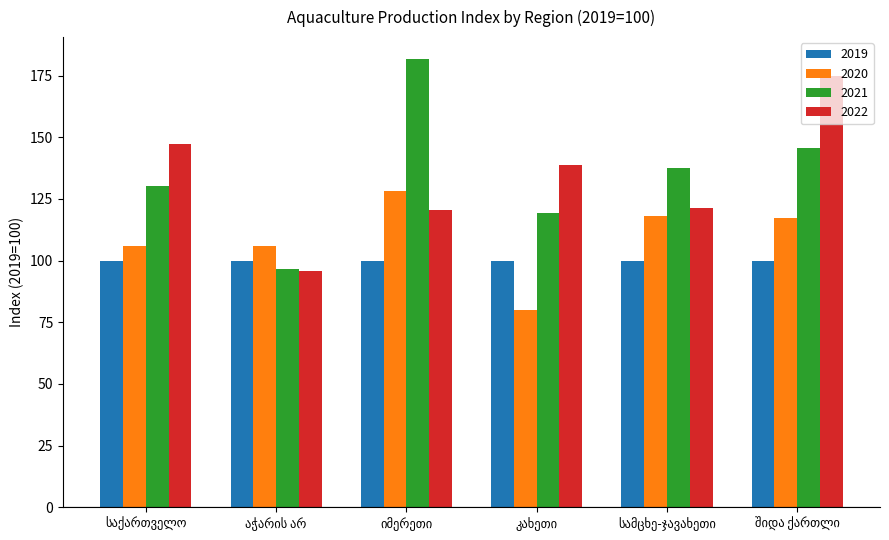

What is the difference between the maximum and minimum values in the 2020 series?

48.4